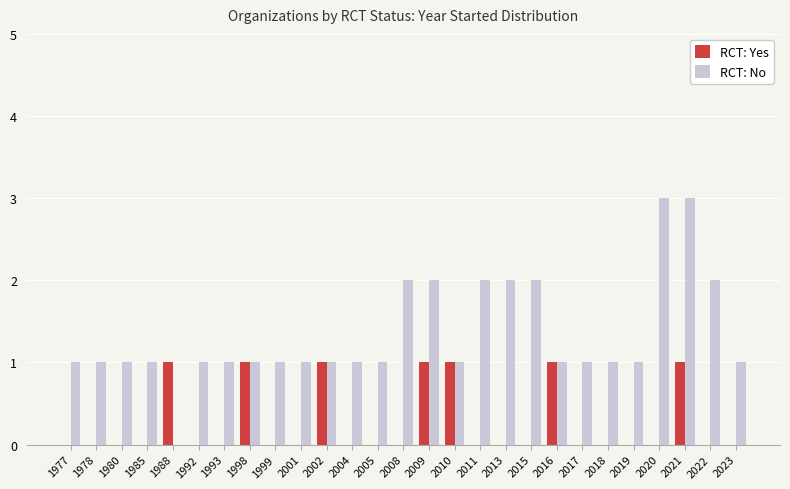

How many groups of bars are there?

27